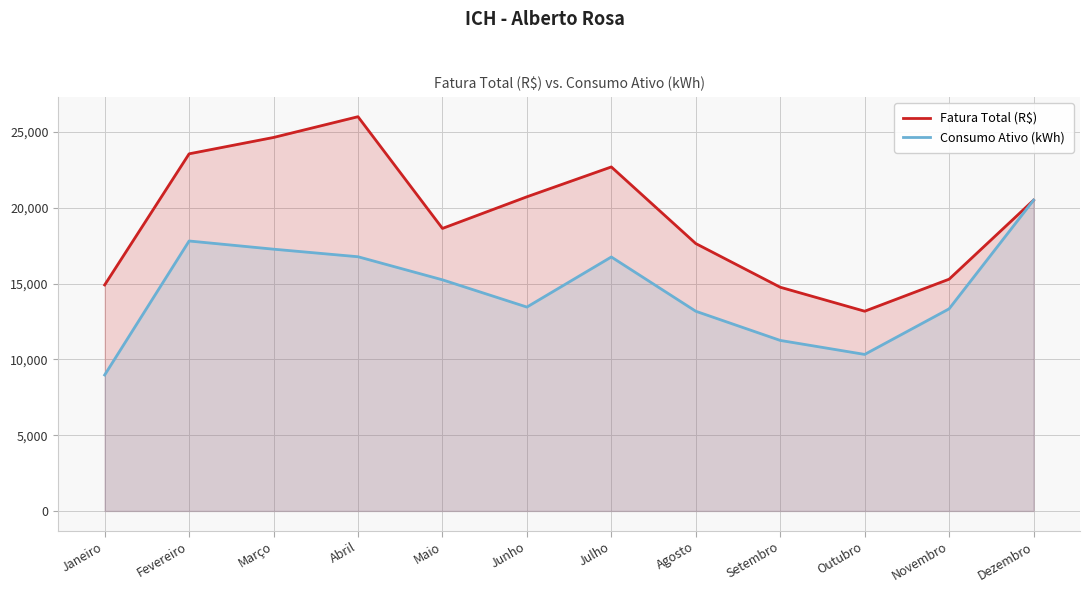

What is the spread (max minus min) of values at Dezembro?

3.0